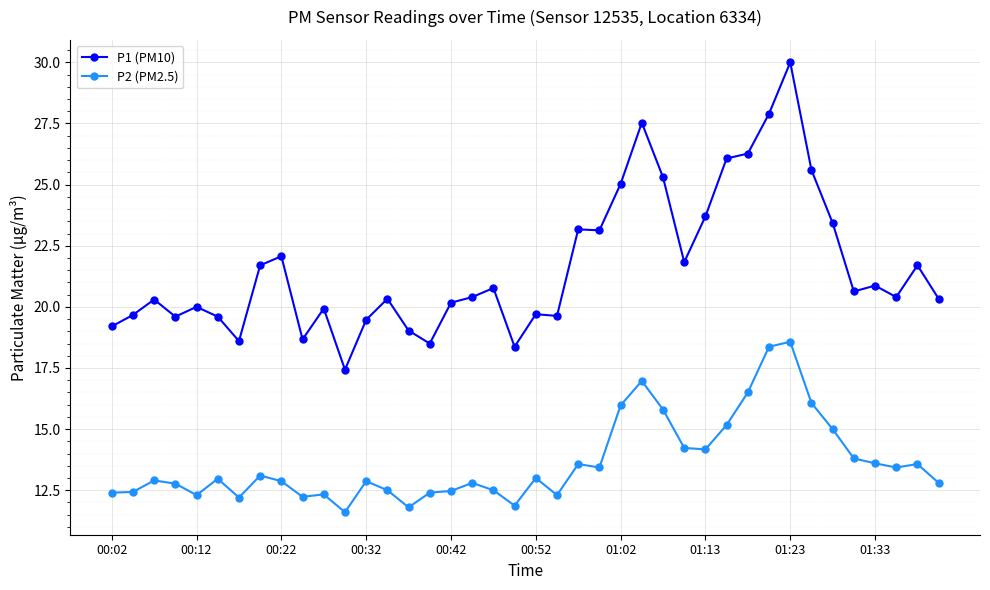

What is the difference between the maximum and minimum values in the P2 (PM2.5) series?

7.0